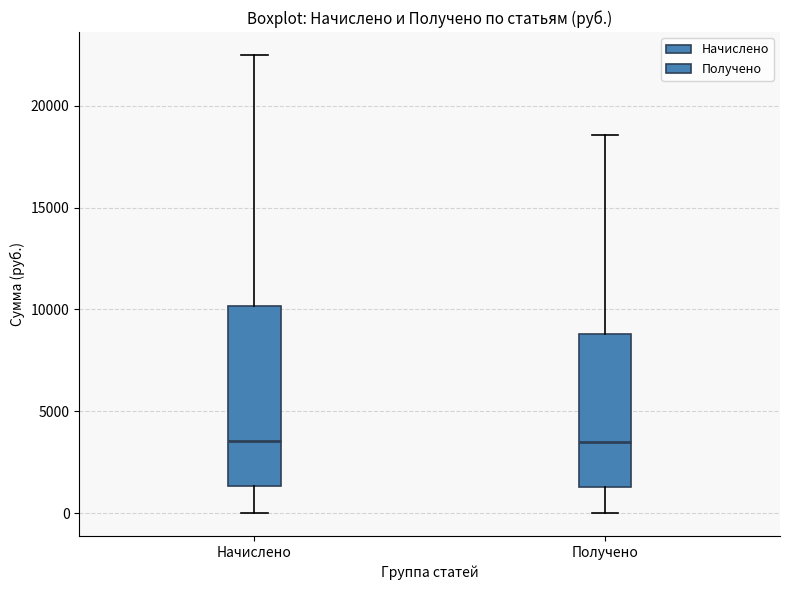

Reading left to right, transcribe this box plot: for each box, give where its median line is, the range the box spans, and where its two whiskers end, as read against the y-axis. The values are not printed on the chart, so give them approximately, as read against the axis.

Начислено: median 3500, box 1500 to 10000, whiskers 0 to 22500
Получено: median 3500, box 1500 to 9000, whiskers 0 to 18500